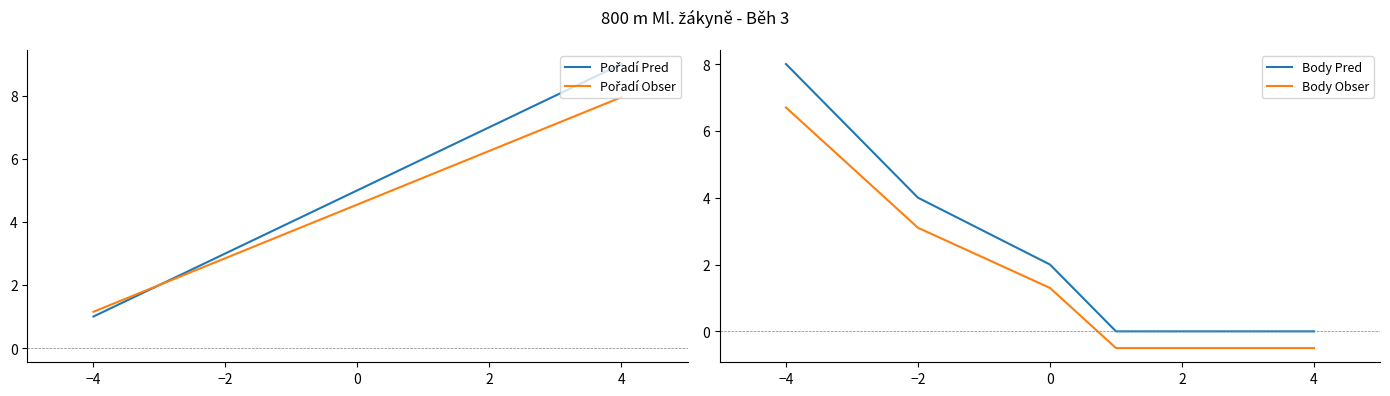

What is the difference between the maximum and minimum values in the Body Obser series?

7.2